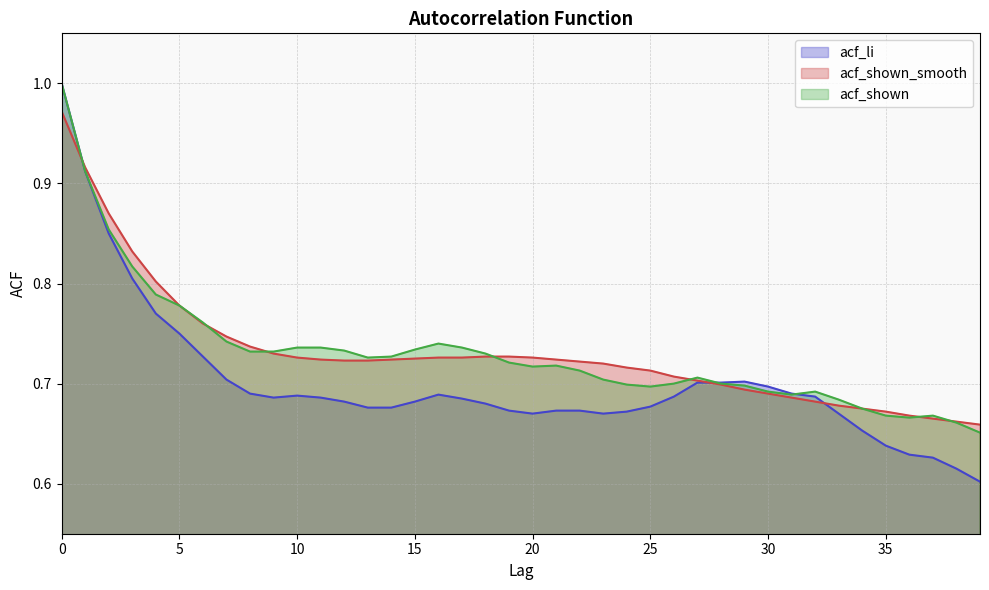

Does the chart display data point markers on the line(s)?

No